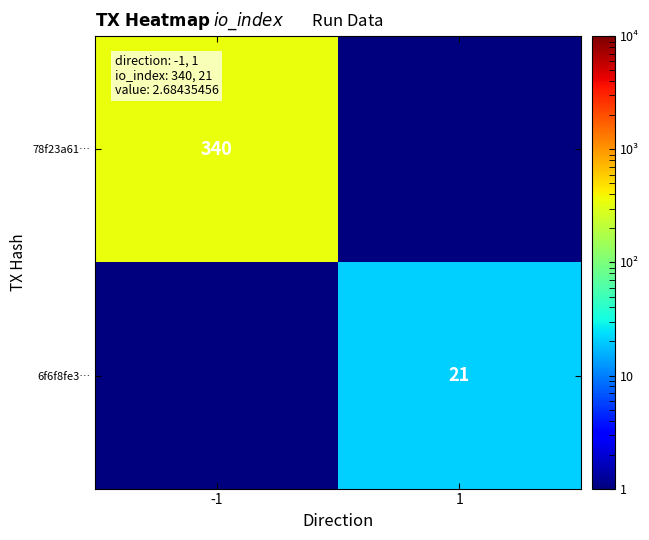

True or false: 78f23a61… has a value of 340.0 at -1.

True